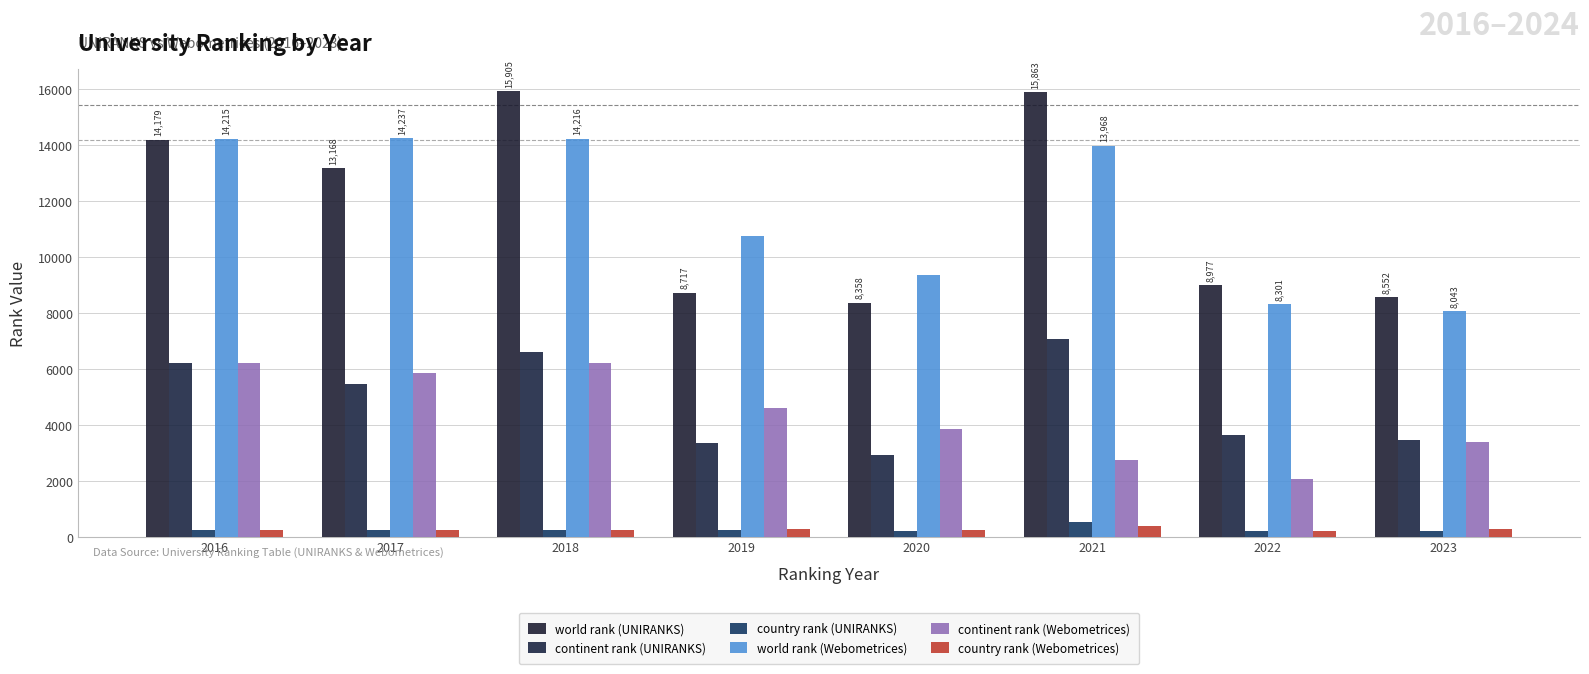

What is the spread (max minus min) of values at 2017?

14013